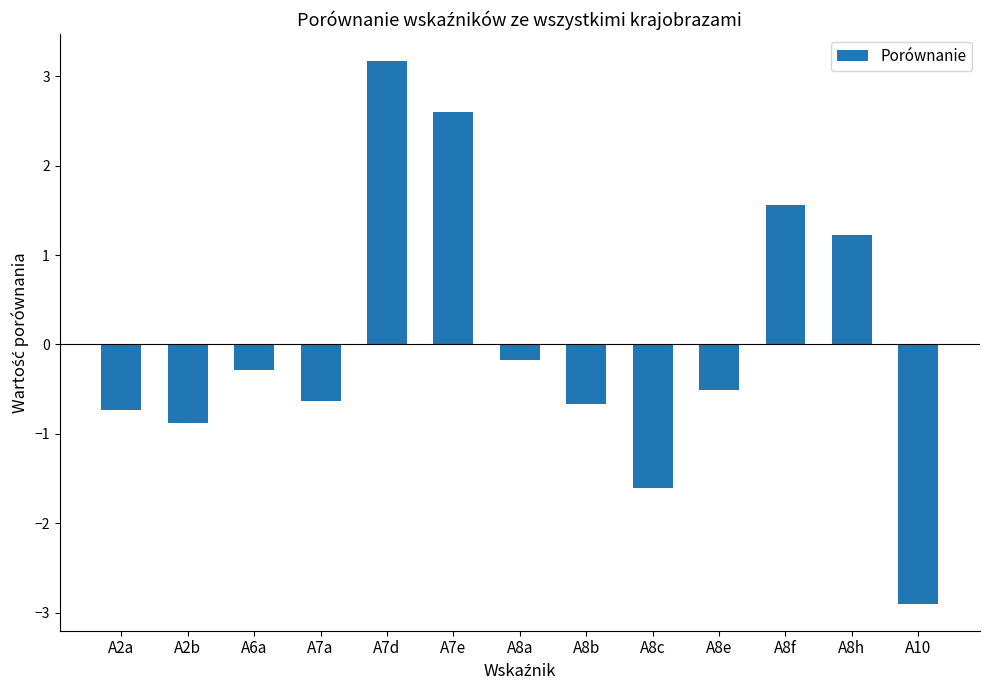

Which category has the lowest value across all series?

A10